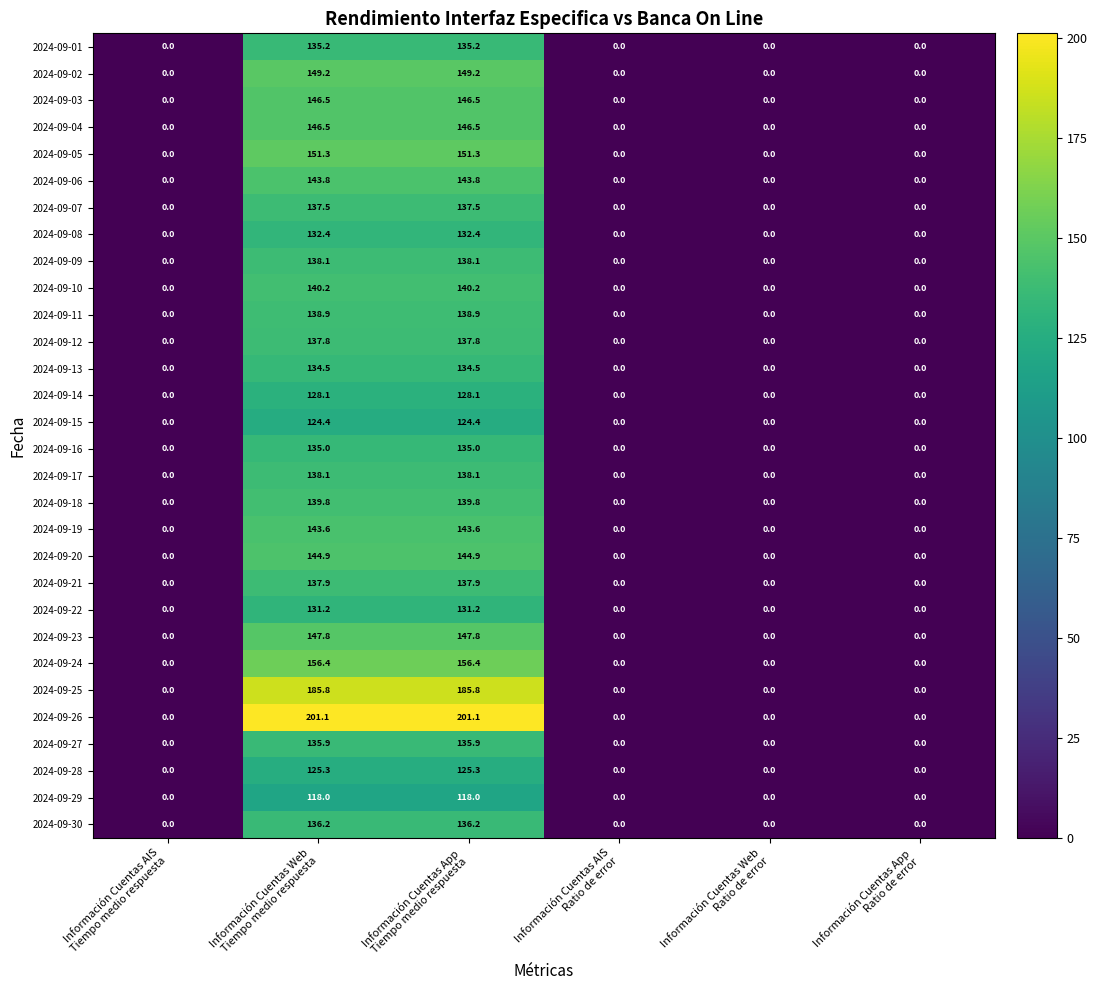

What is the sum of all 2024-09-28 values?

250.6